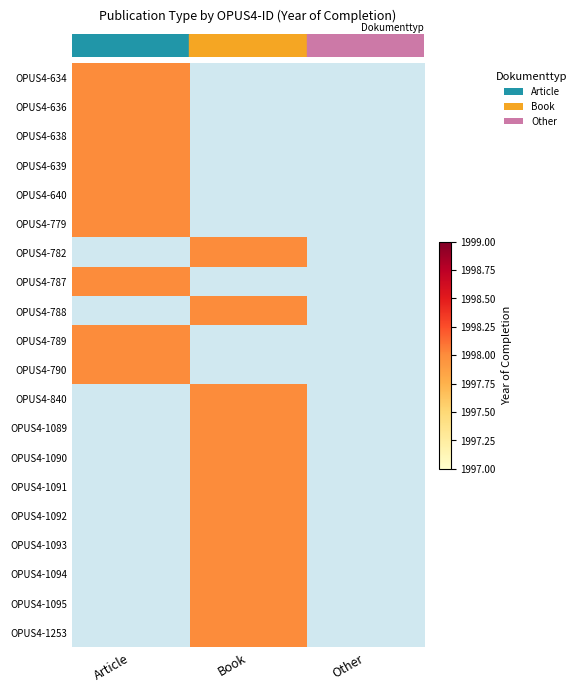

Which series has the largest range (max minus min)?

OPUS4-634